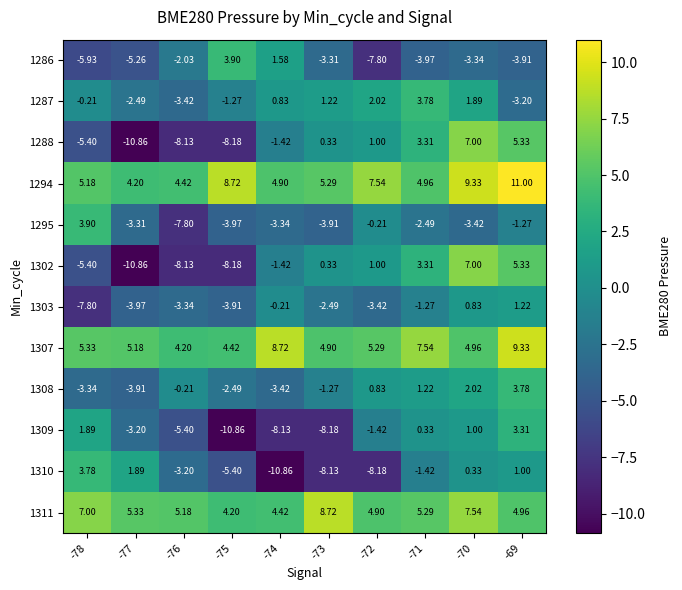

Is the value of 1286 at -69 greater than the value of 1303 at -72?

No